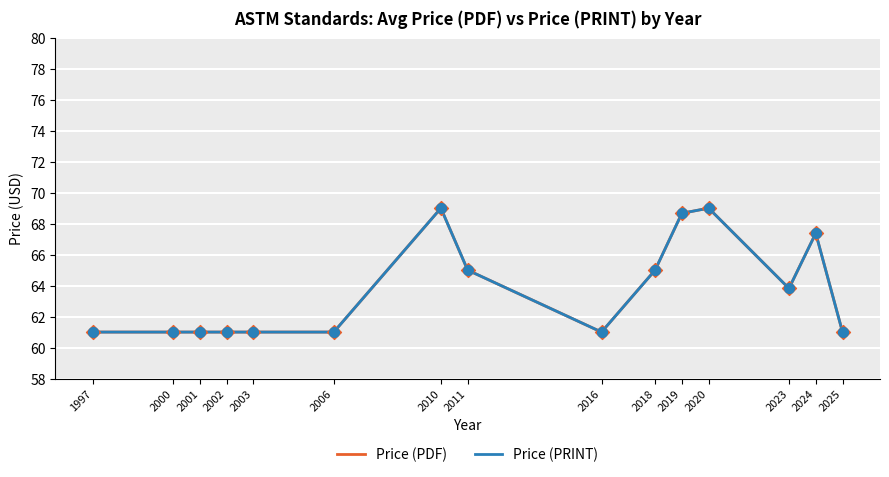

Does the chart have visible grid lines?

Yes